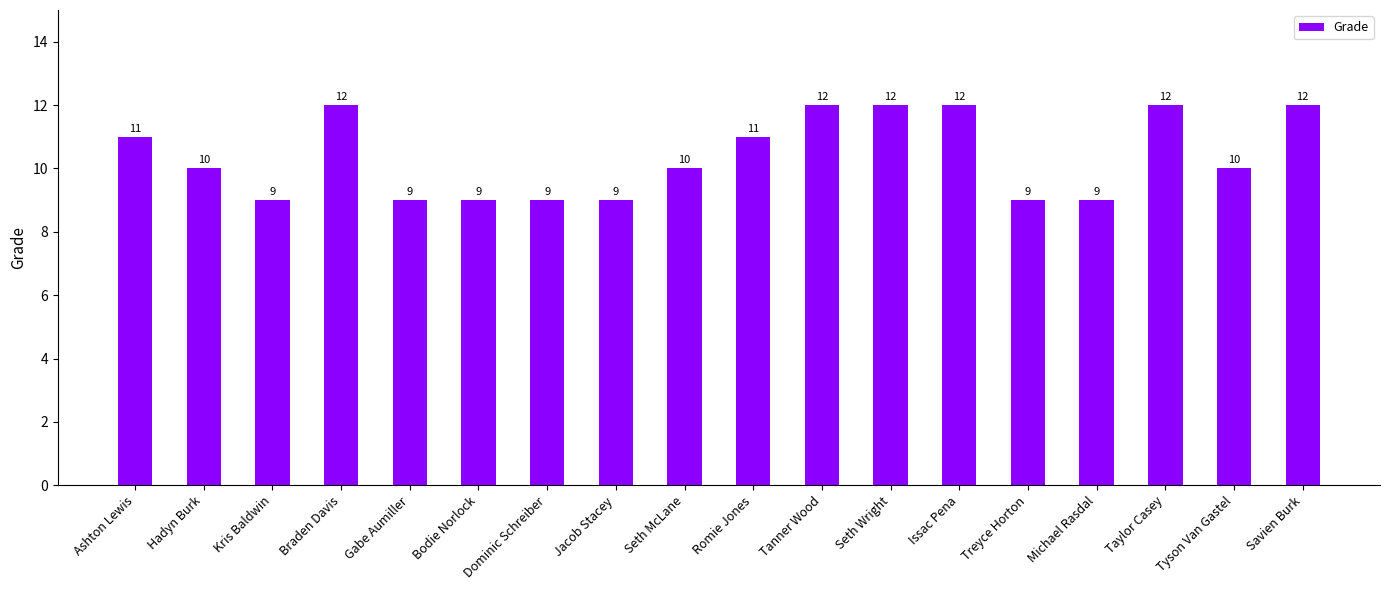

Read the value at Hadyn Burk.

10